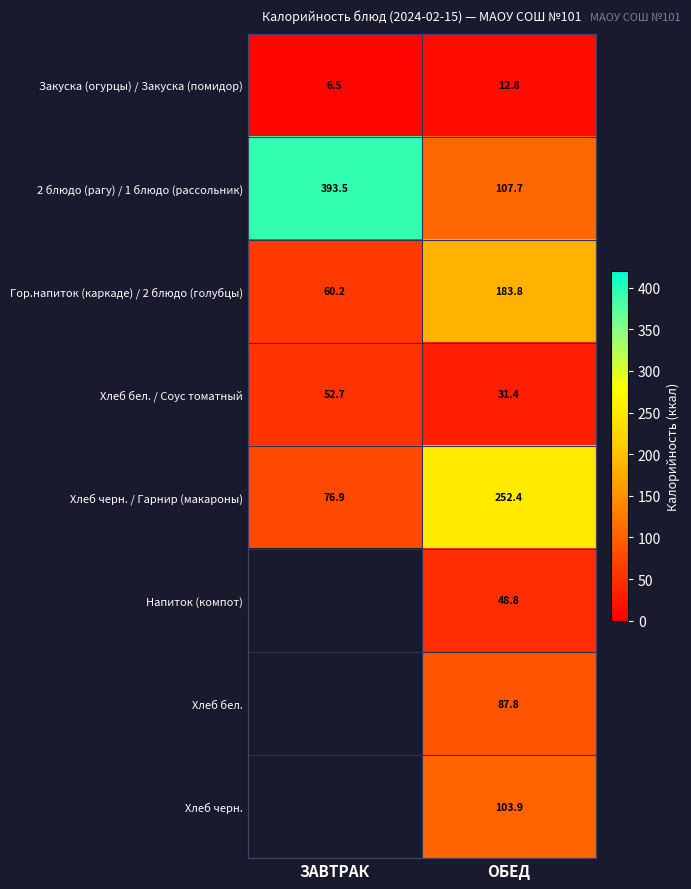

At how many categories does at least one series exceed 247?

2